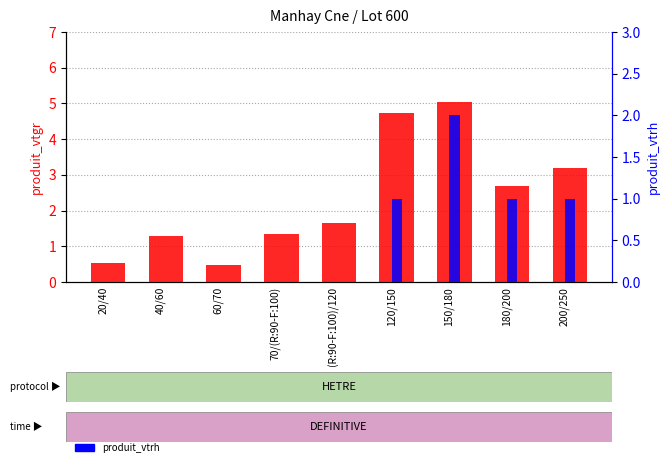

The value of produit_vtgr at 20/40 is 1.0. True or false?

False